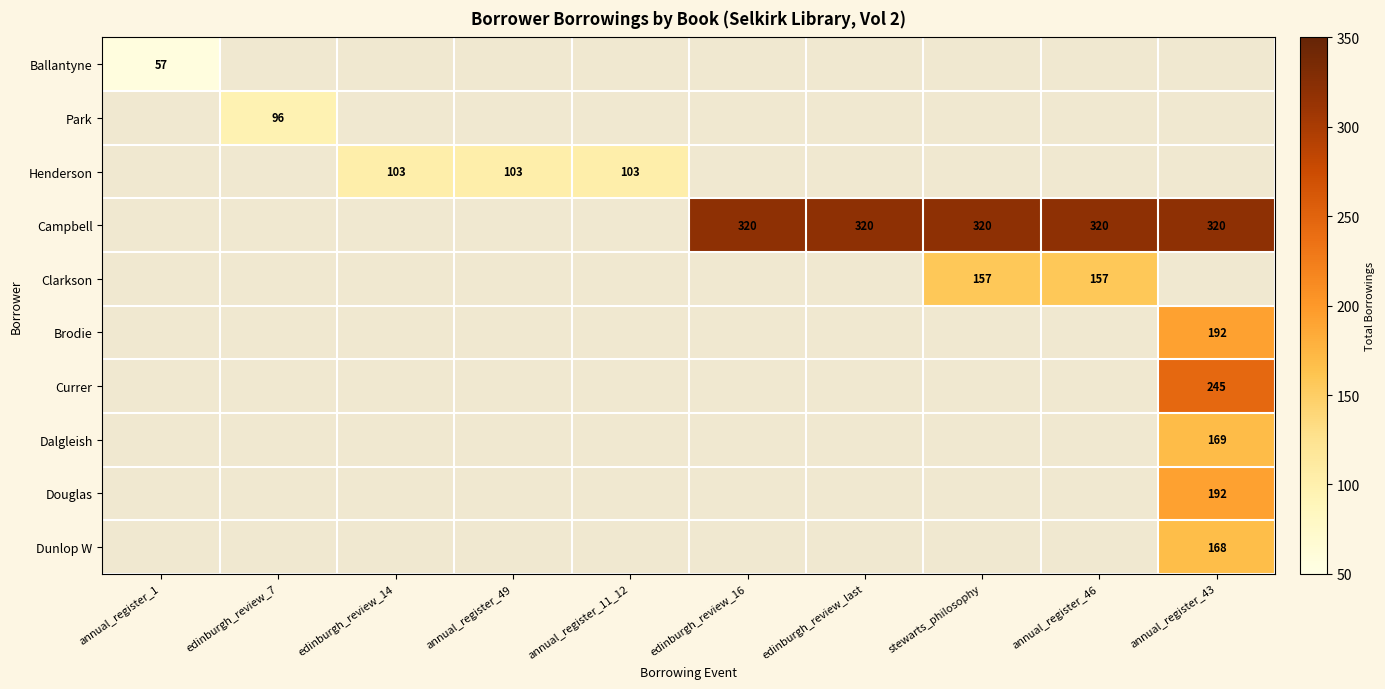

The Clarkson series shows 38 at annual_register_46. True or false?

False